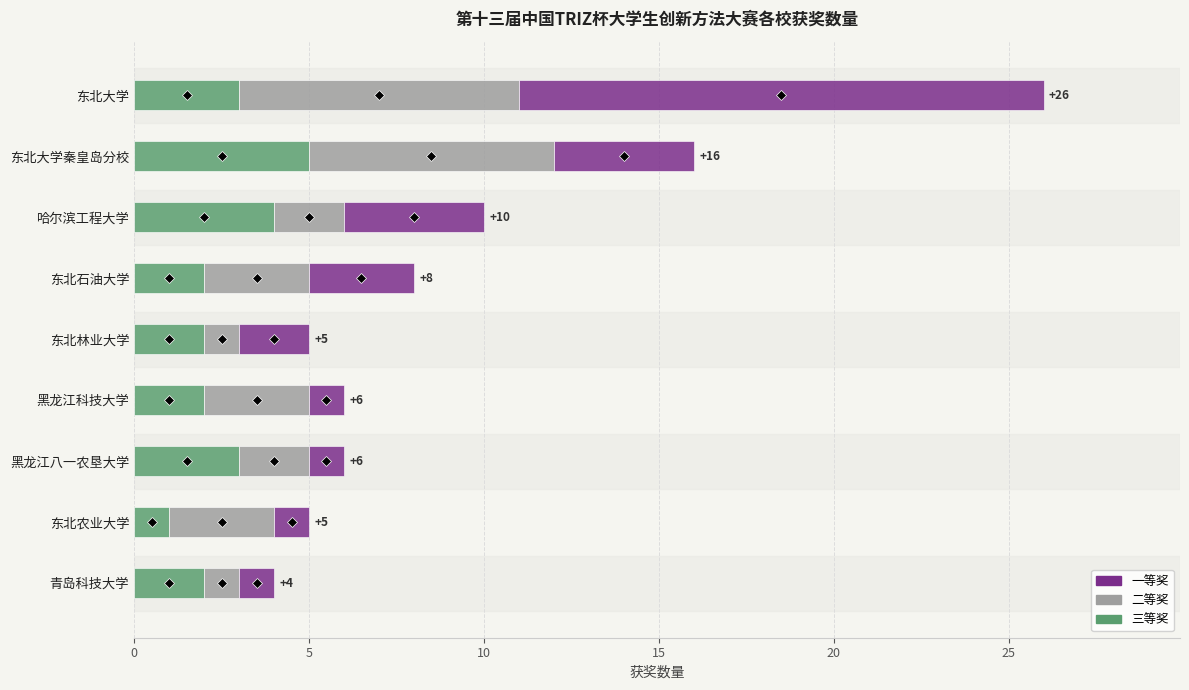

True or false: 三等奖 has a value of 1 at 青岛科技大学.

False